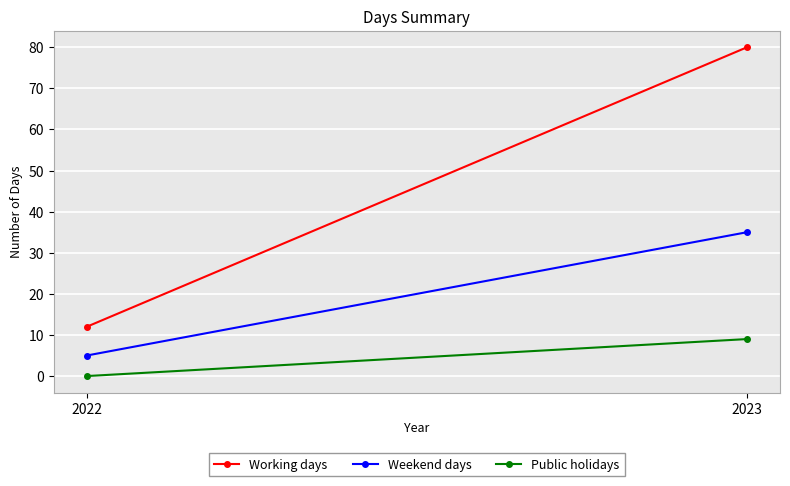

What is the total value across all series at 2023?

124